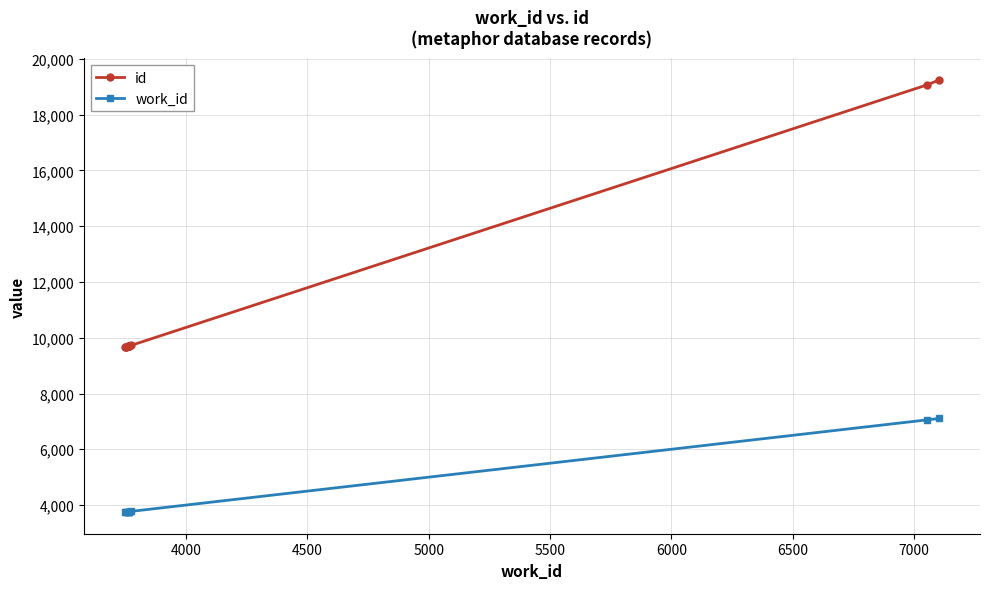

How many lines are shown in the chart?

2